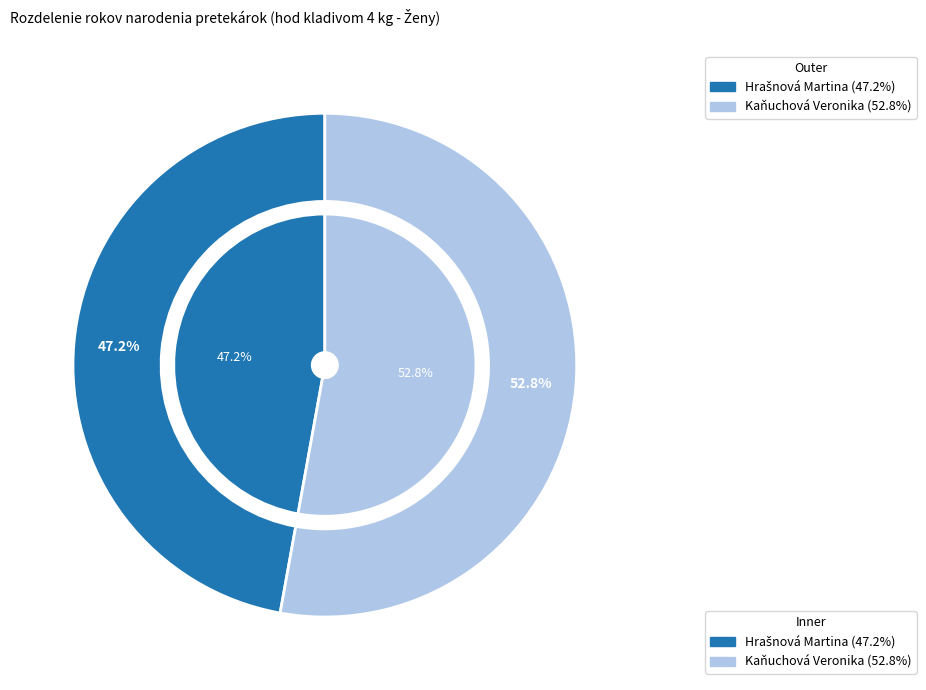

What percentage do Kaňuchová Veronika and Hrašnová Martina together represent?

100.0%